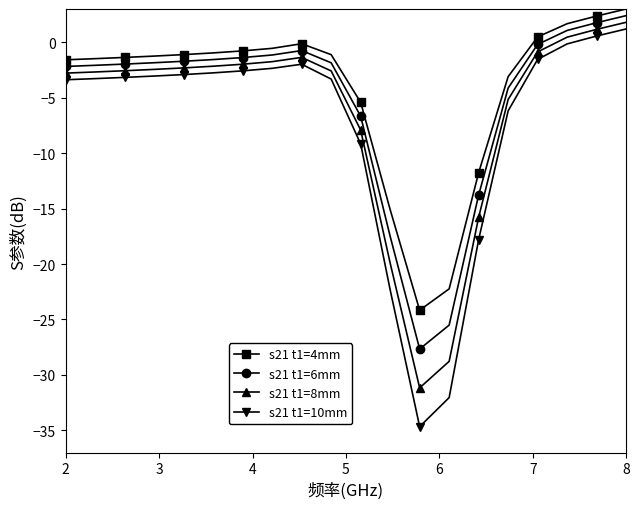

In s21 t1=6mm, how many points are lower than both neighbors (excluding endpoints)?

1